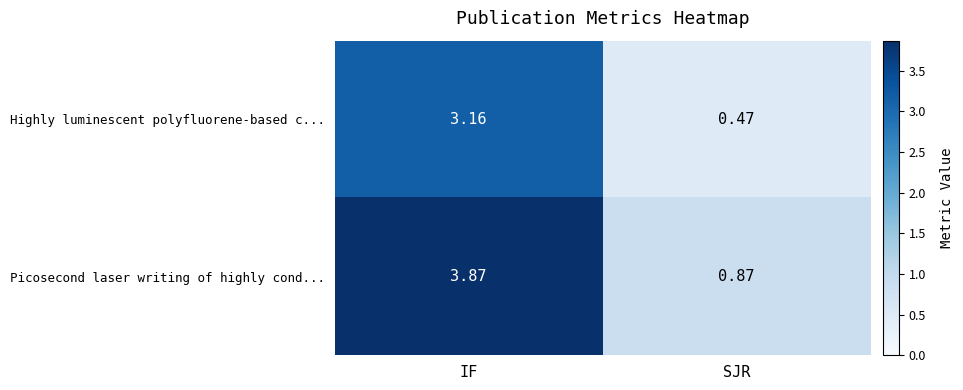

Which series has the widest spread of values?

Picosecond laser writing of highly cond...